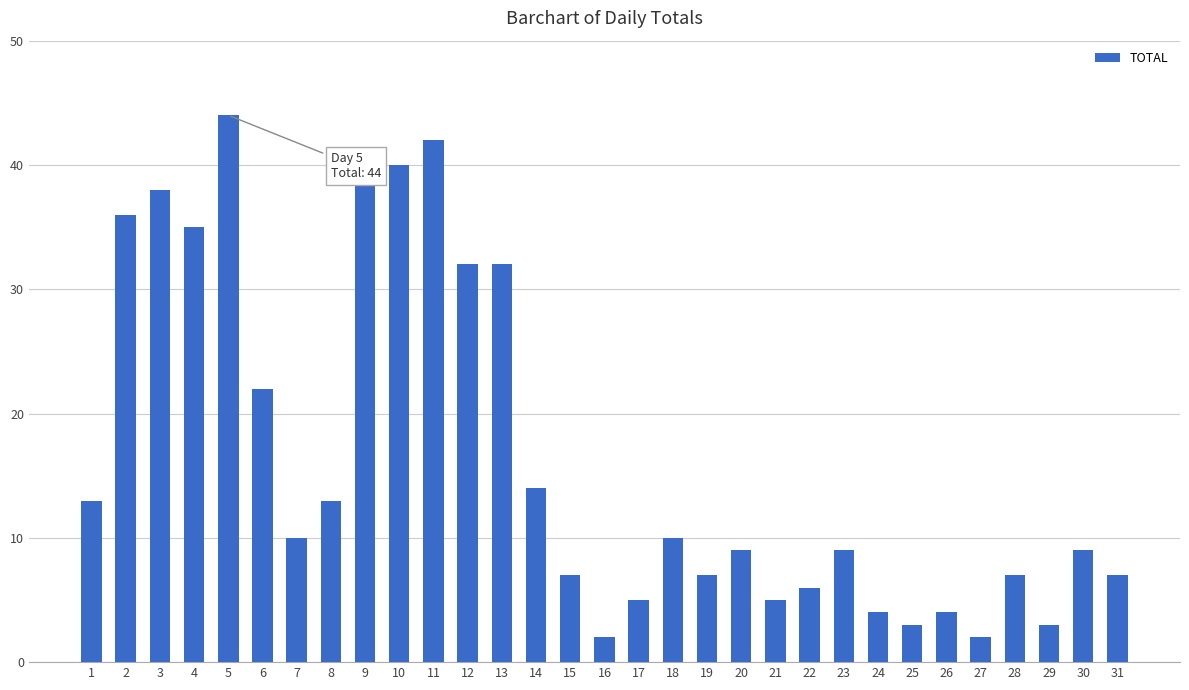

What is the maximum value shown in the chart?

44